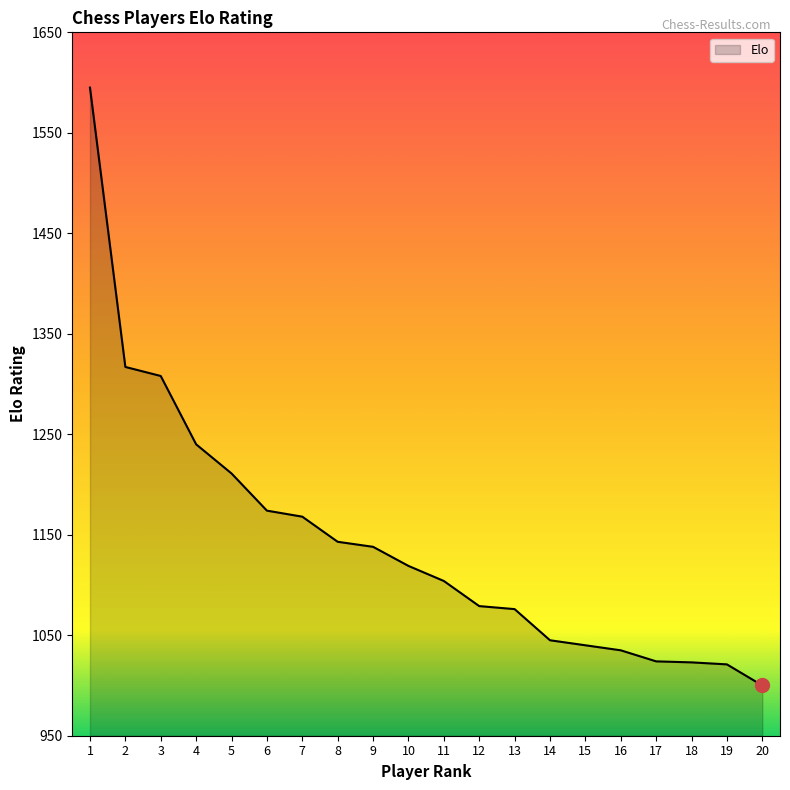

The chart shows a value of 614 at 3. True or false?

False